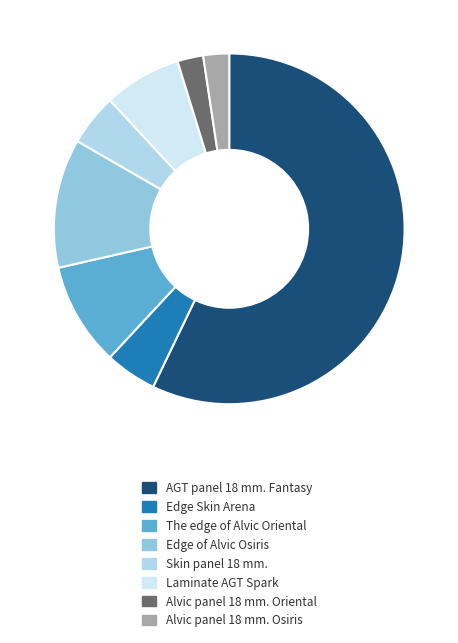

What is the ratio of the value at Skin panel 18 mm. to the value at Alvic panel 18 mm. Osiris?

2.0